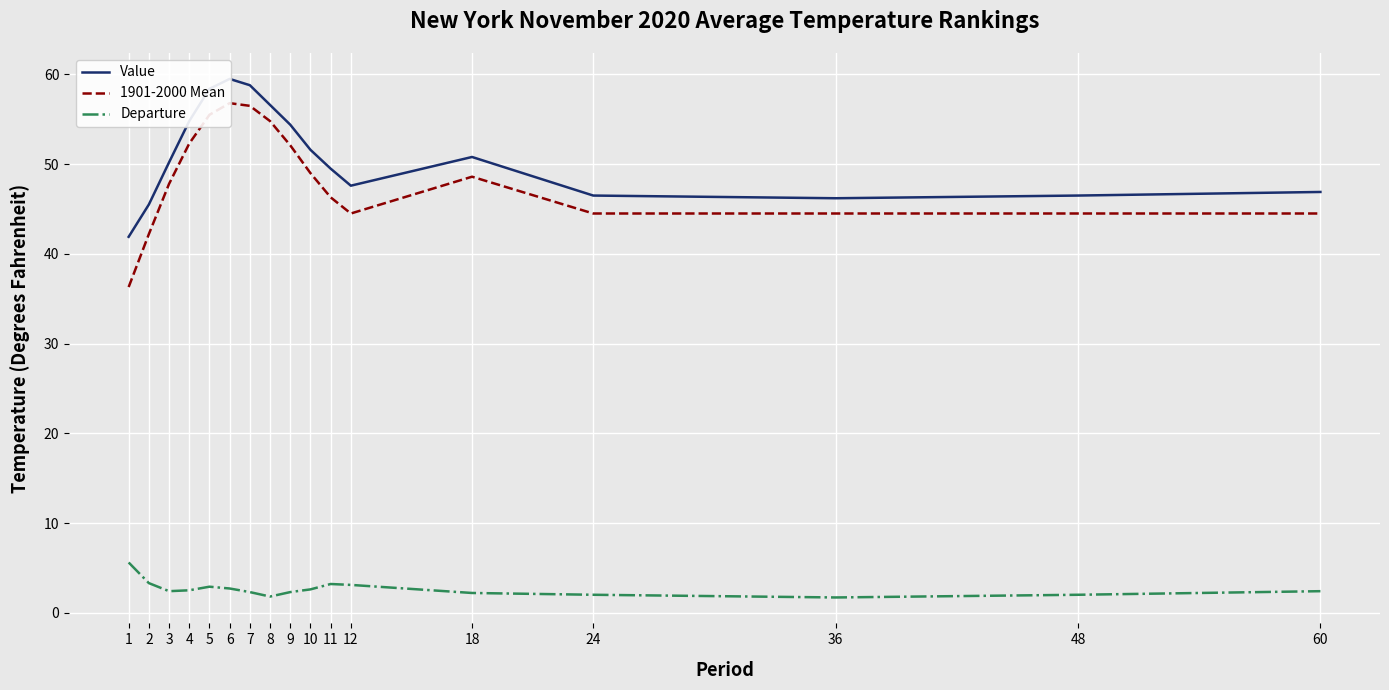

What are all the series names shown in the legend?

Value, 1901-2000 Mean, Departure